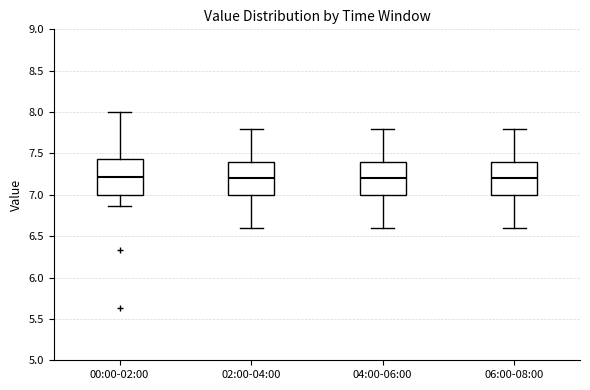

Where is the lower edge of the box for 04:00-06:00 on the y-axis? The values are not printed on the chart, so give them approximately, as read against the axis.

7.00